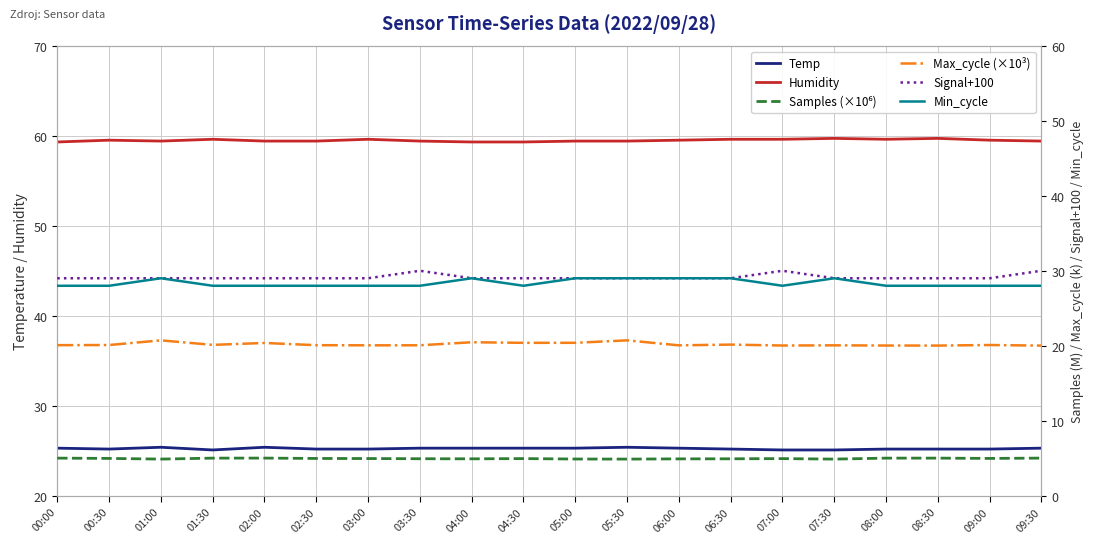

Where is the first local minimum for Temp?

00:30